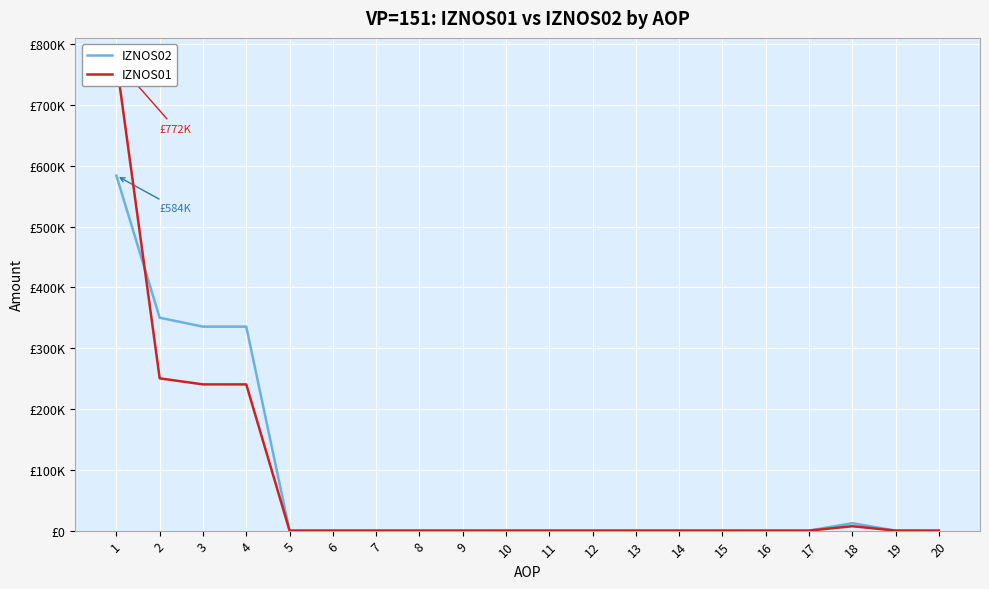

True or false: IZNOS02 has more than 2 interior local peaks.

False